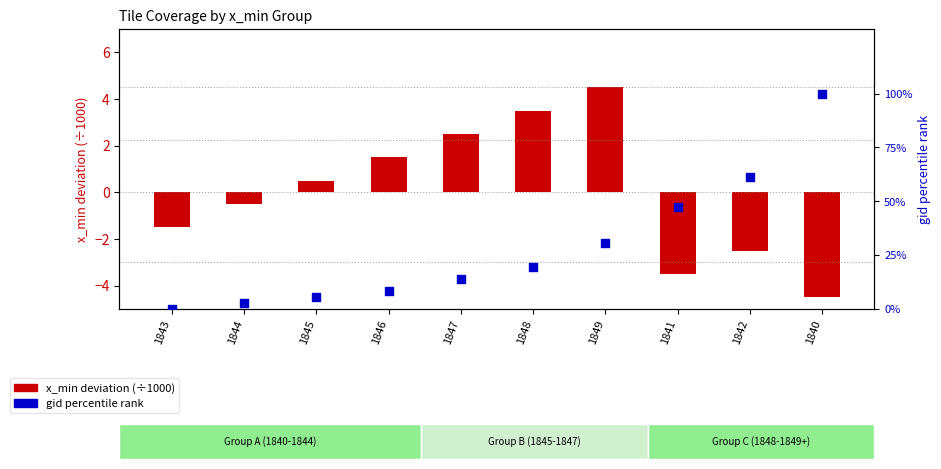

At which category is the sum across all series the highest?

1840